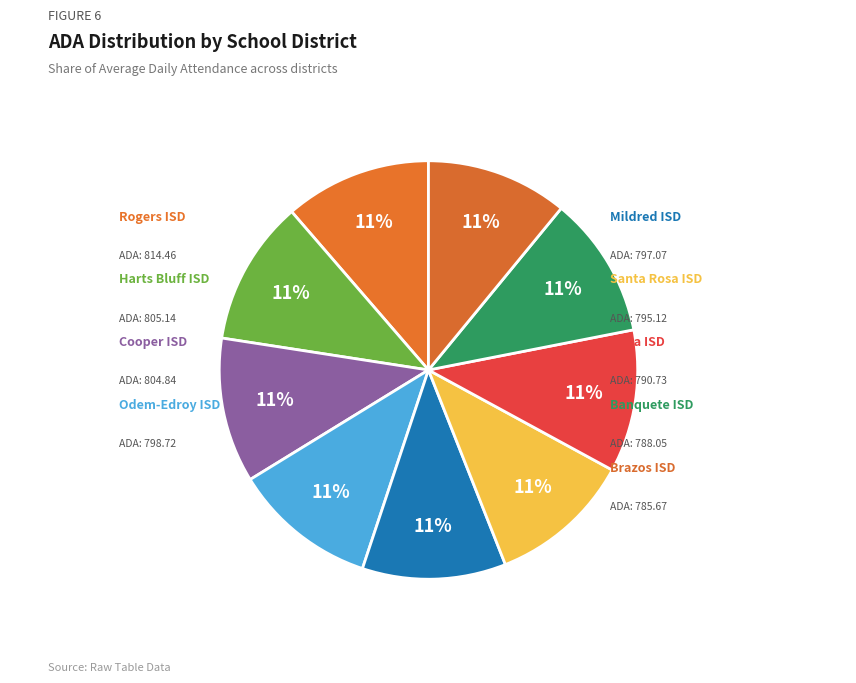

How many slices are in this pie chart?

9